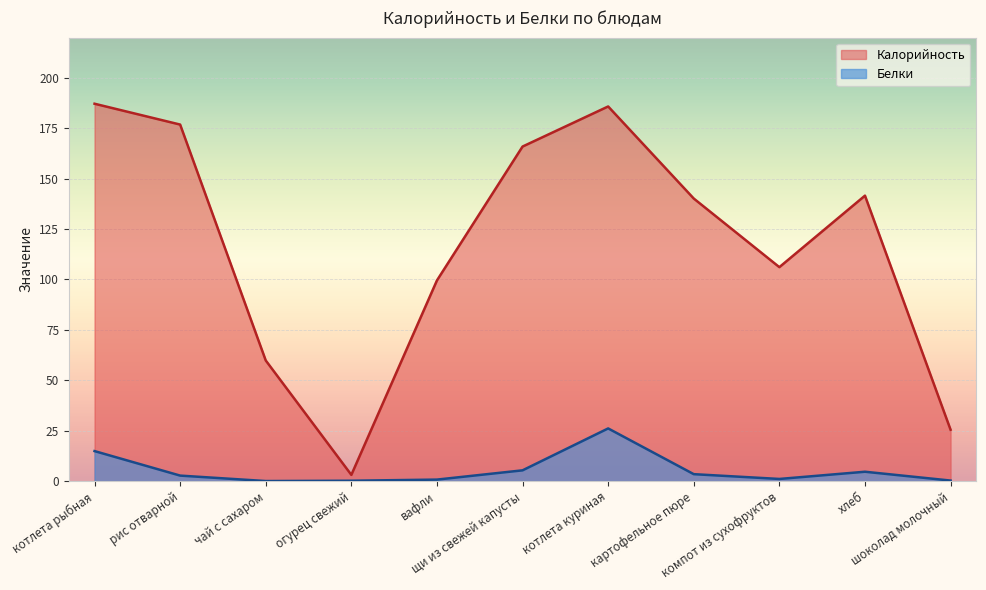

Which category has the highest value in the Калорийность series?

котлета рыбная